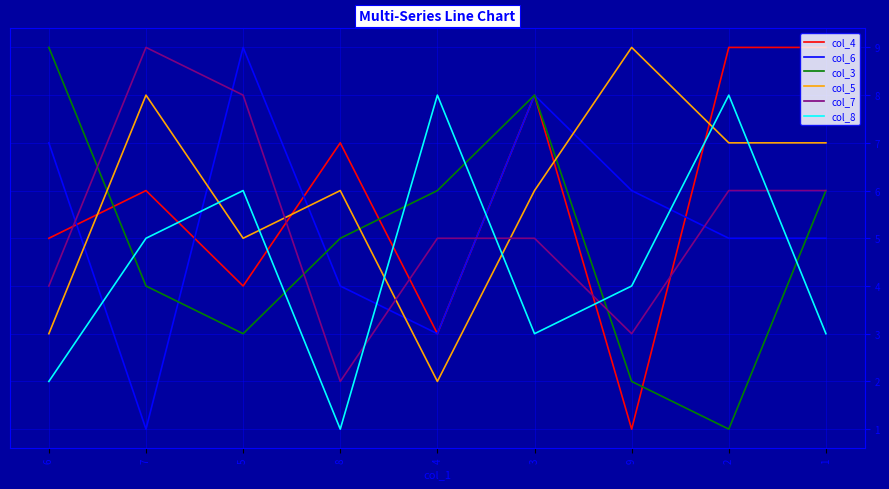

Where do col_4 and col_8 first cross each other?

7 and 5